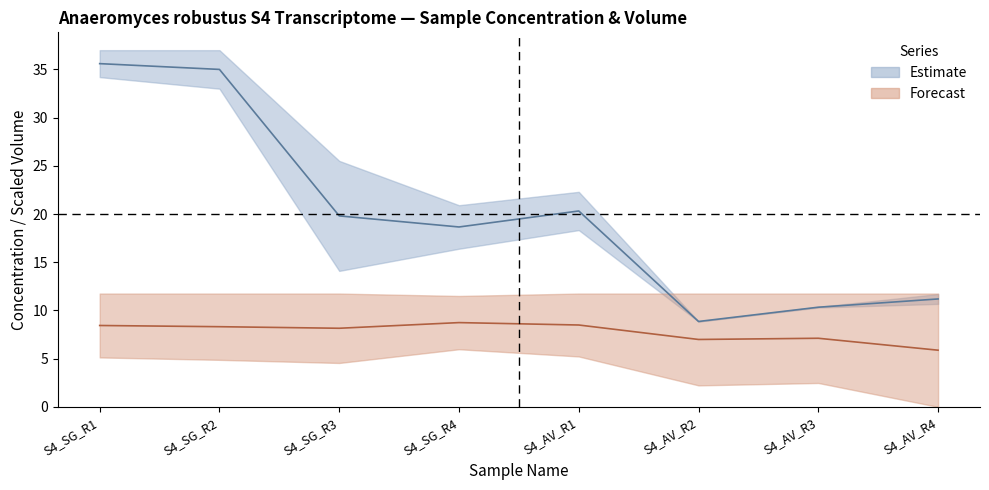

What is the value of the Sample Current Conc Ngul point at the 3rd from the left?

19.8